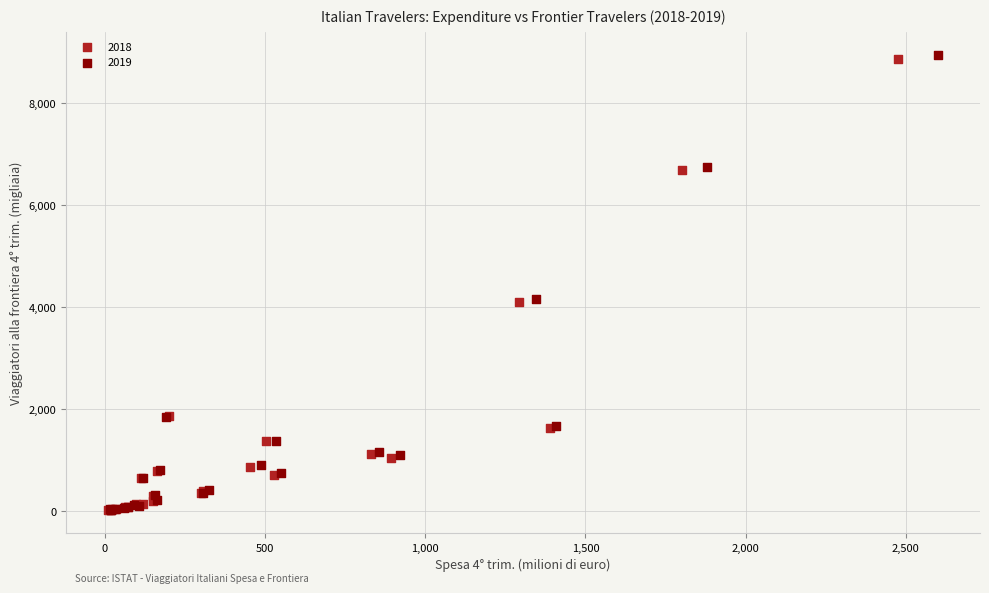

Which series has the widest spread of Y values?

2019